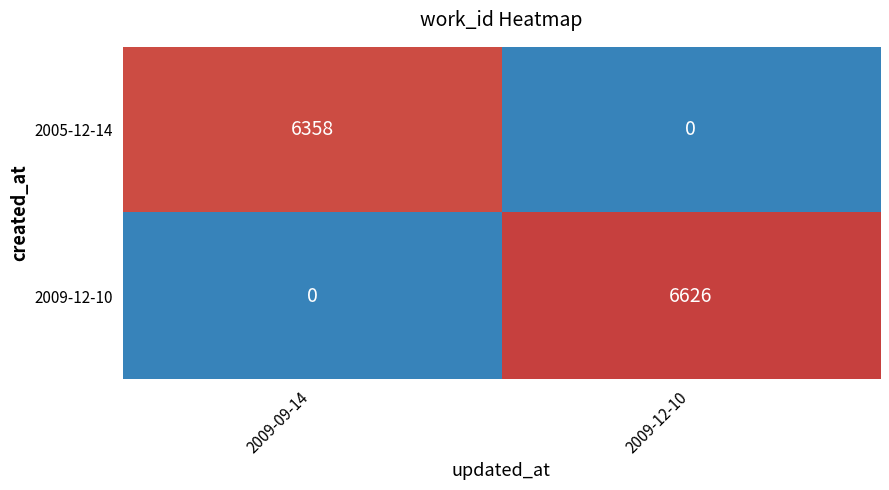

Which series has the largest total across all categories?

2009-12-10